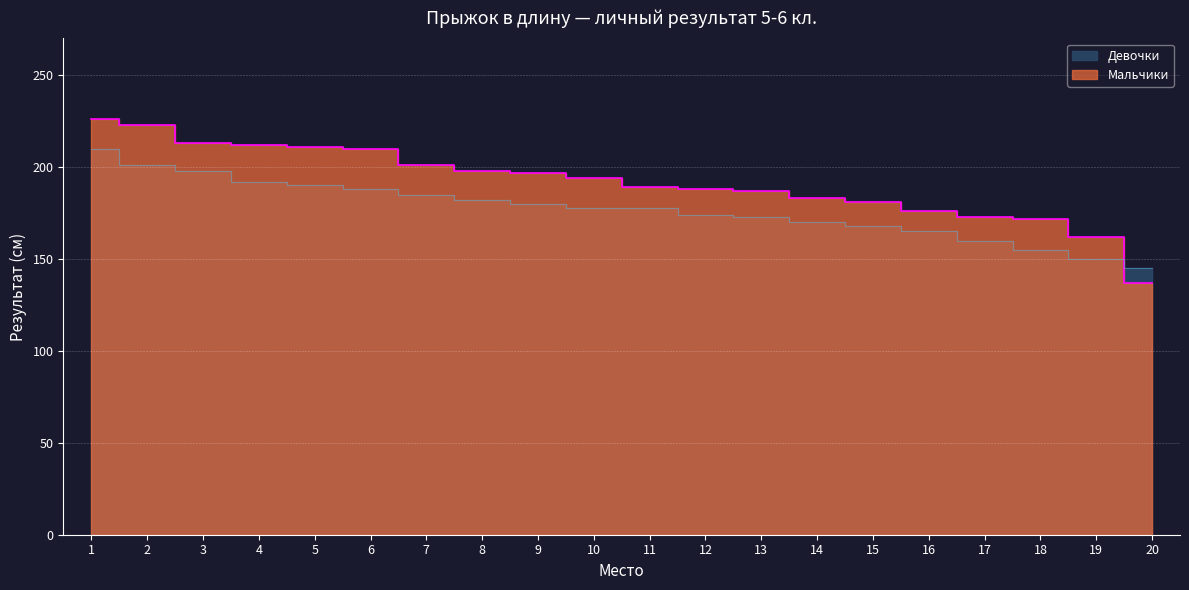

What is the difference between the second highest and second lowest values in the Девочки series?

51